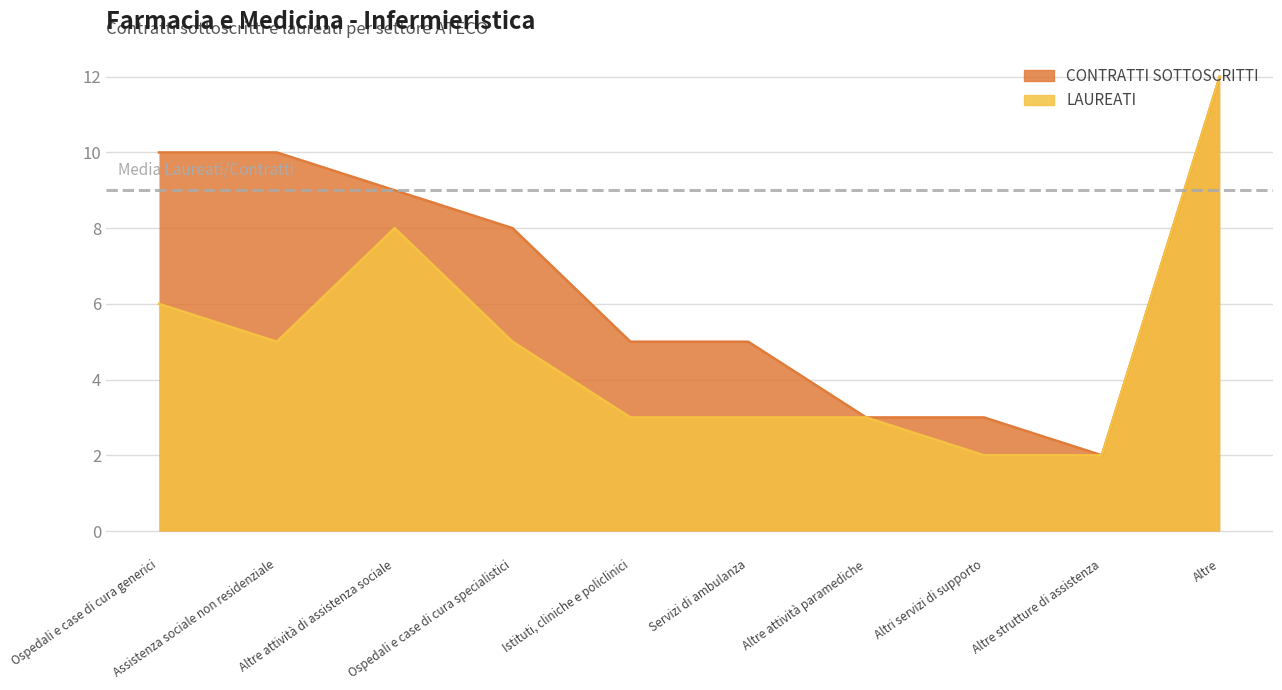

The value of CONTRATTI SOTTOSCRITTI at Servizi di ambulanza is 5. True or false?

True